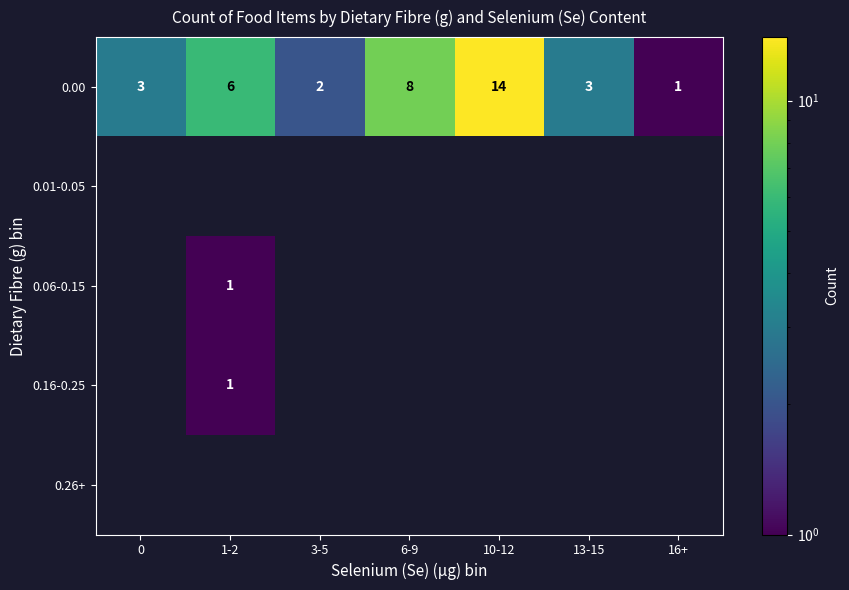

What is the sum of all 0.00 values?

37